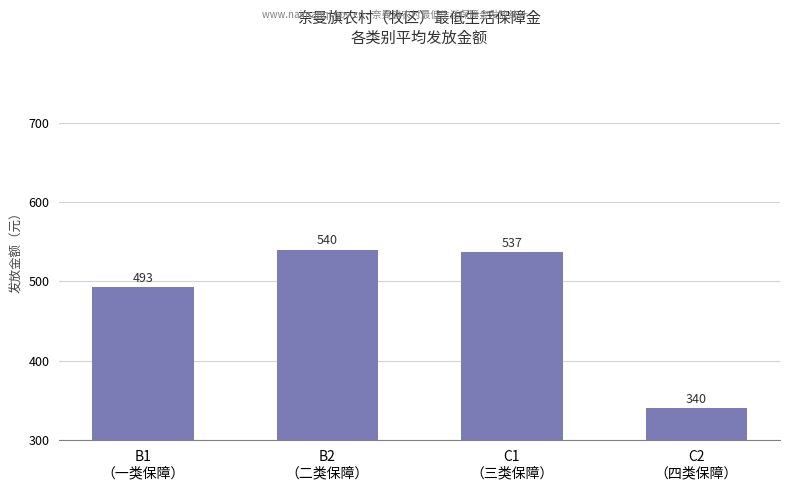

Which has a higher value, C1
（三类保障） or B1
（一类保障）?

C1
（三类保障）